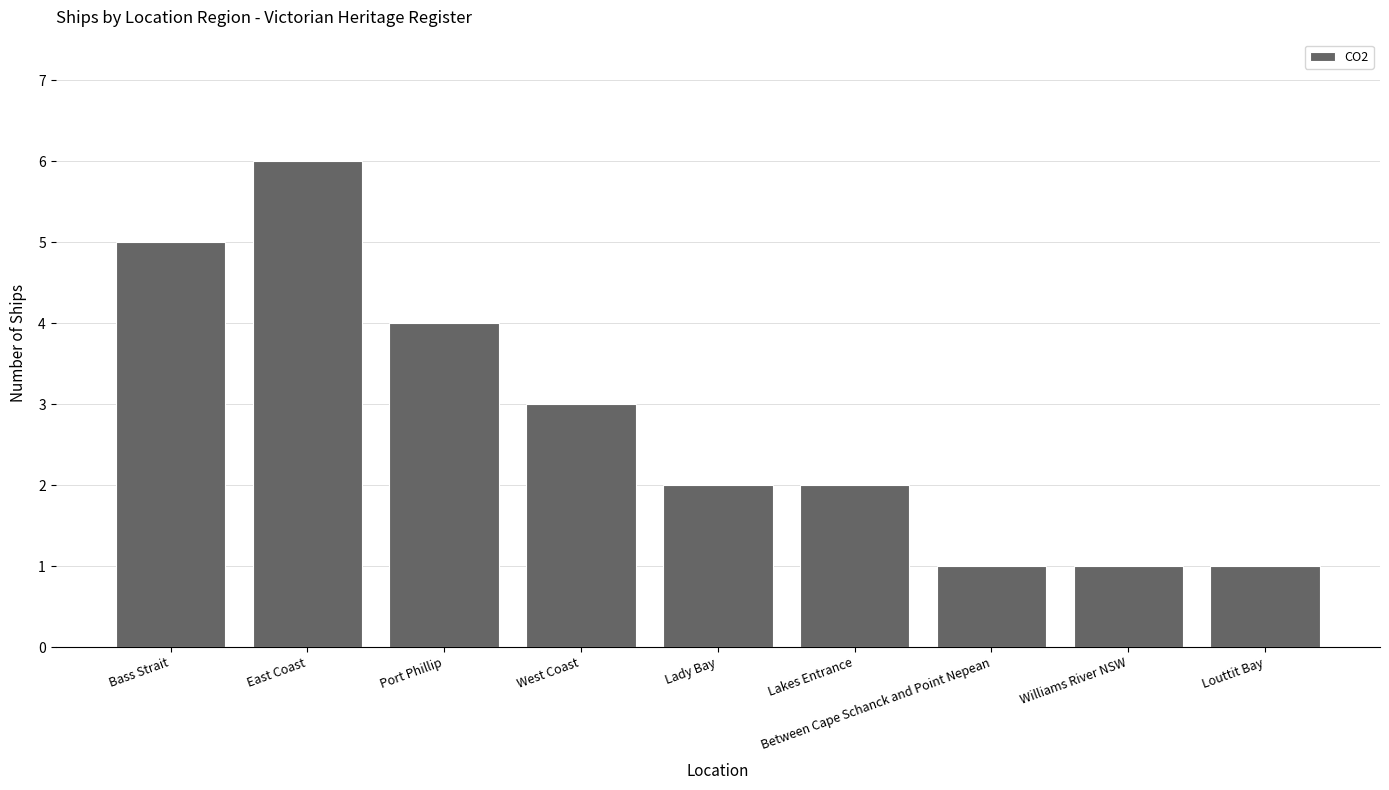

Count the values in the range 1 to 4.

7